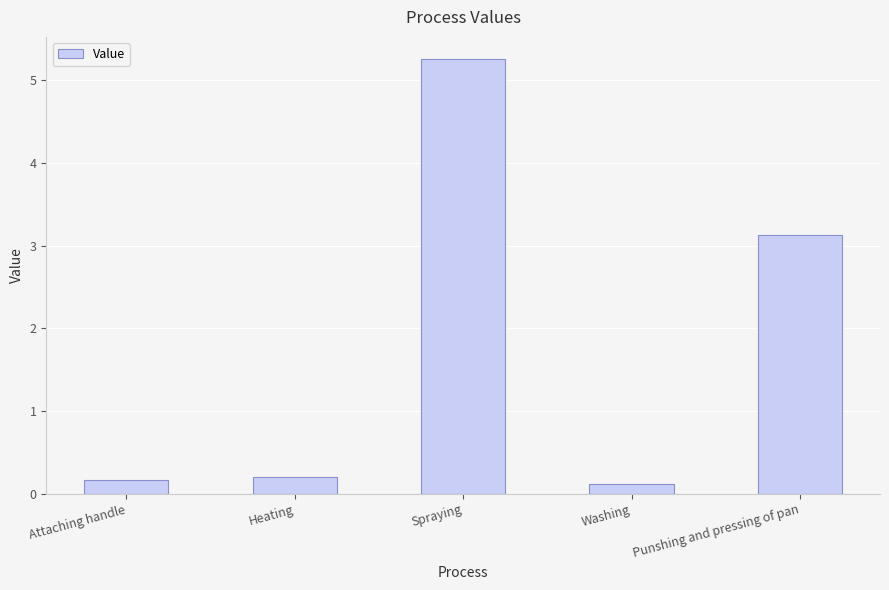

What is the difference between the maximum and minimum values?

5.1